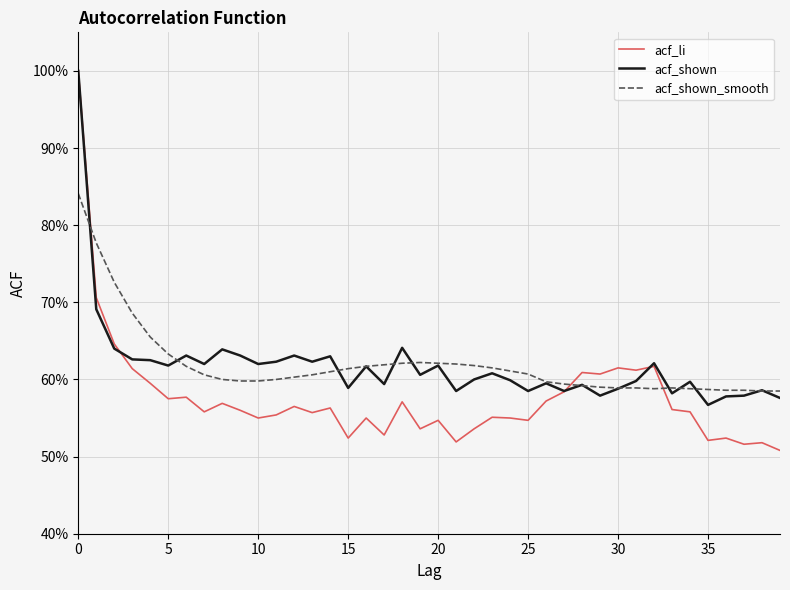

How many interior local valleys does the acf_shown_smooth series have?

1